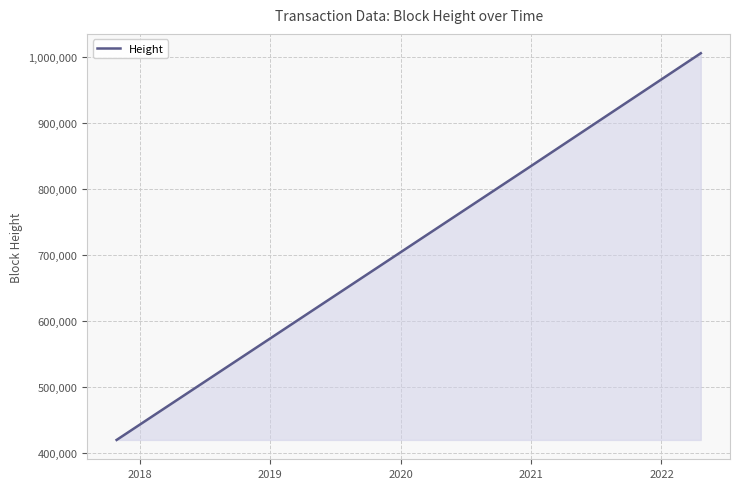

Does the chart display data point markers on the line(s)?

No